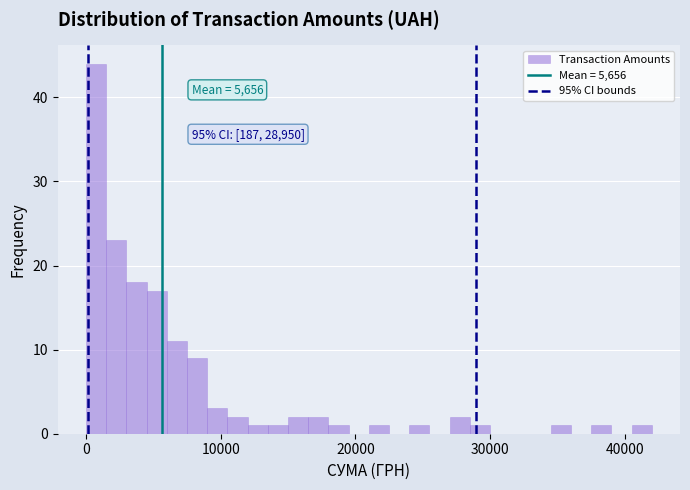

Read against the x-axis, roughly where is the centre of the tallest bar?

1000